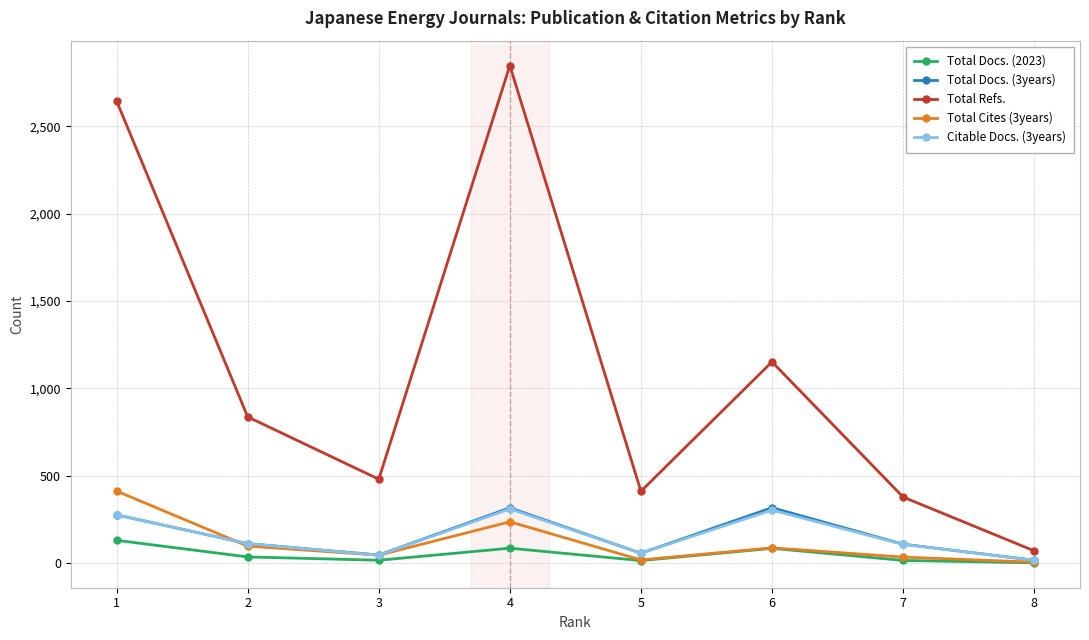

What is the sum of the Citable Docs. (3years) values at 5 and 1?

332